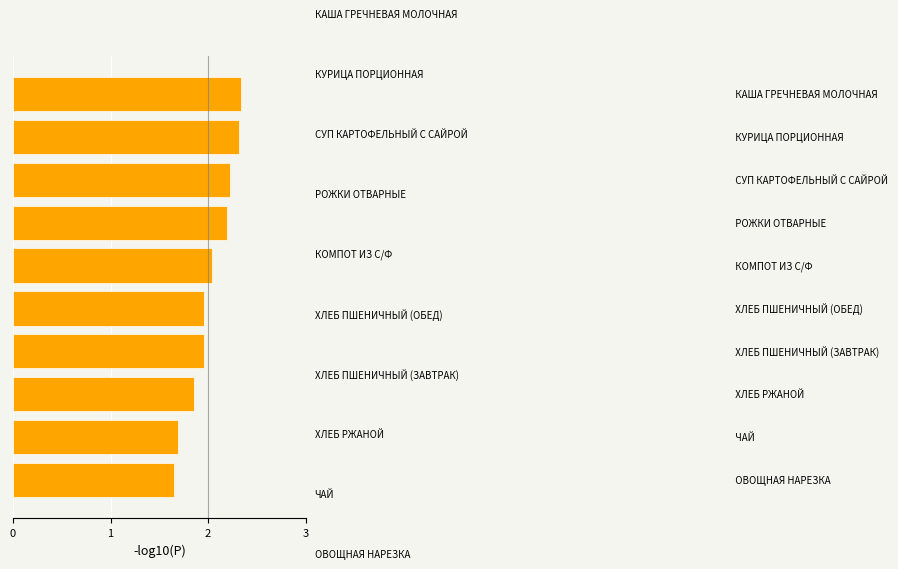

What is the sum of all values?

20.2